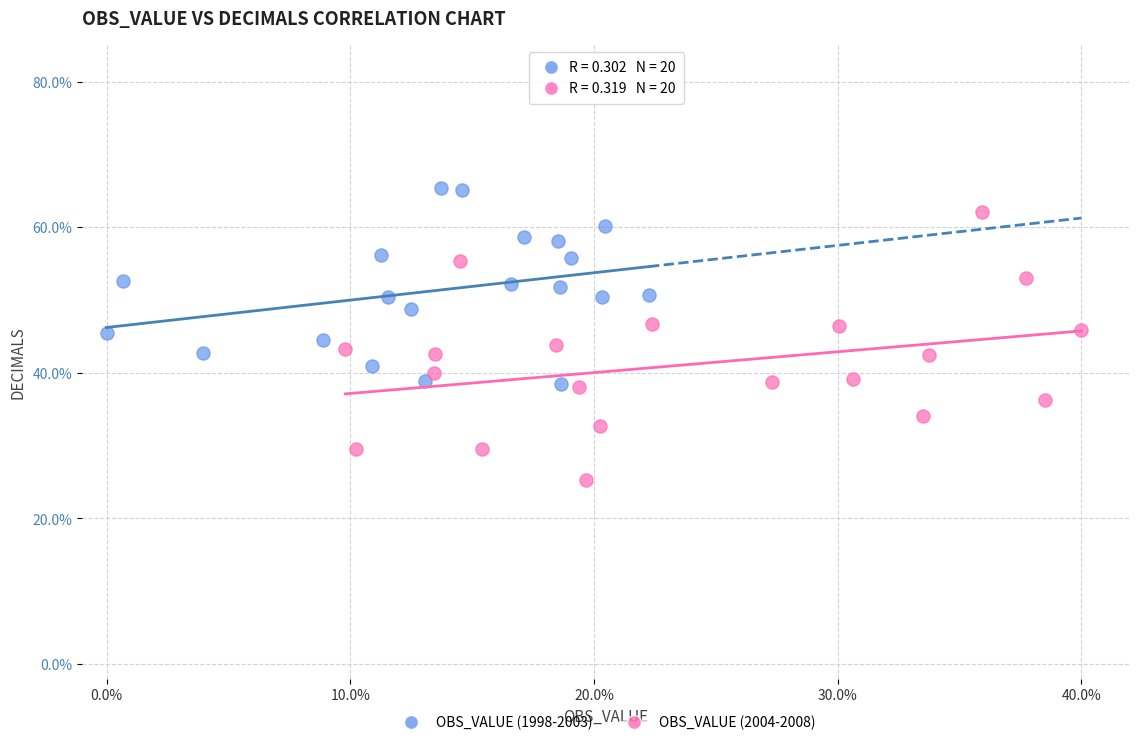

Which series reaches the maximum Y coordinate?

OBS_VALUE (1998-2003)